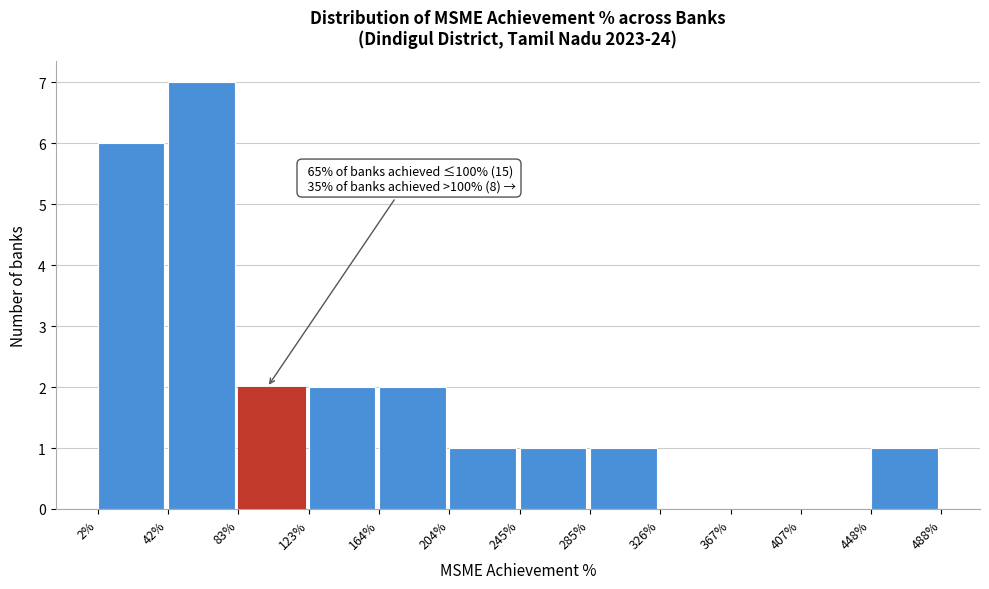

Over which range of the x-axis is the bar tallest?

42% to 83%